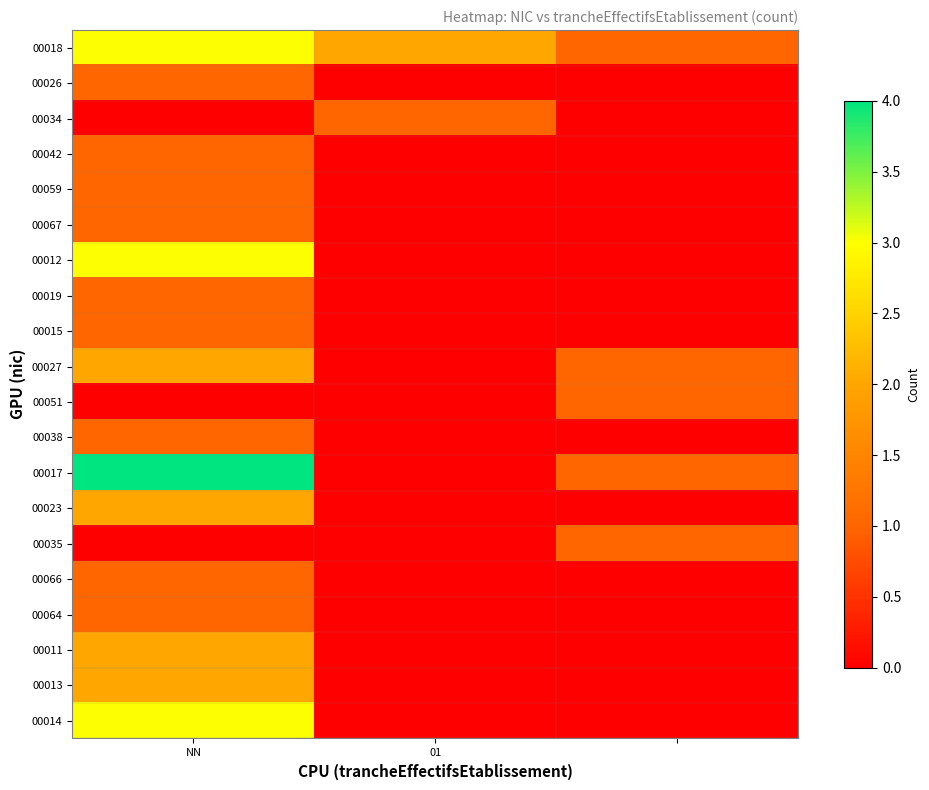

At how many categories does at least one series exceed 3?

1